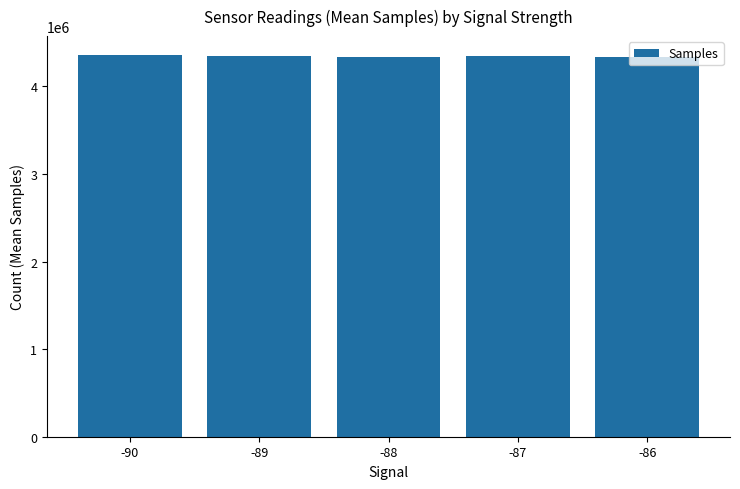

Is it true that the value at -86 is 4340314.0?

True